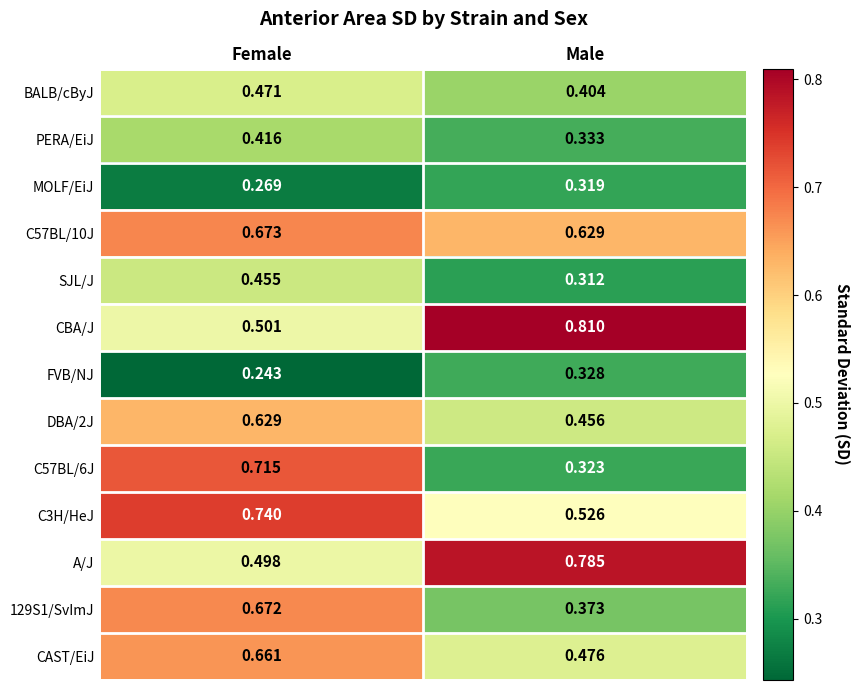

At which label does C57BL/10J reach its minimum?

Male